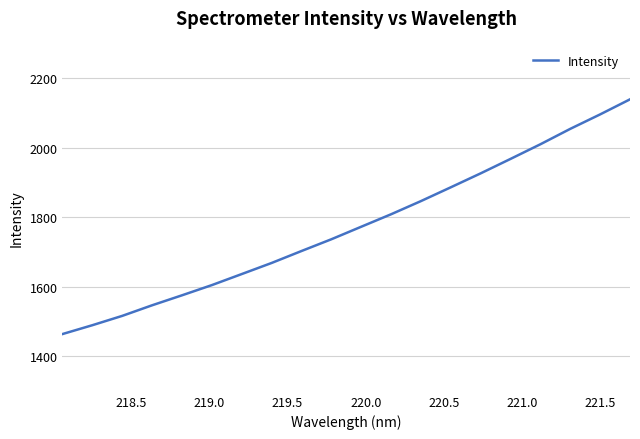

What is the minimum value shown in the chart?

1463.4